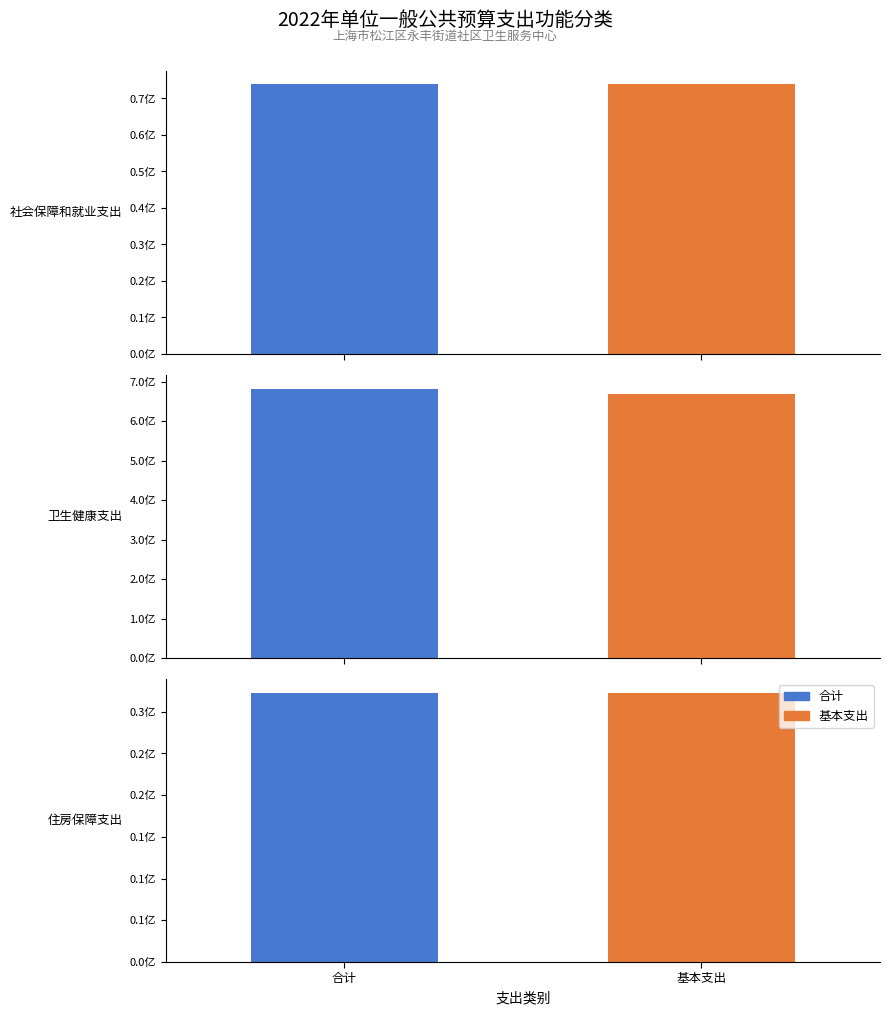

Which has a higher value, 社会保障和就业支出 or 卫生健康支出?

卫生健康支出